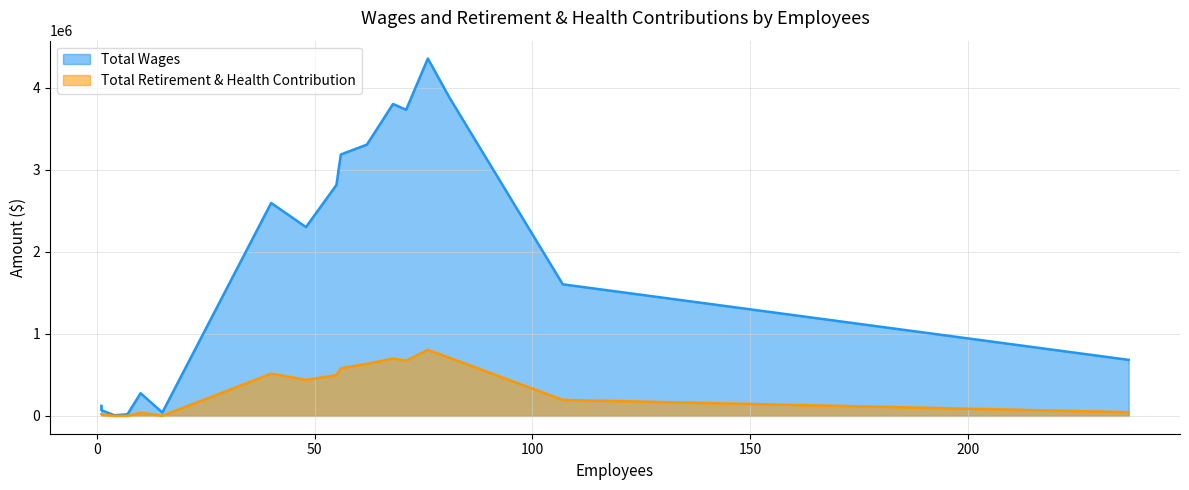

How many categories are shown in the chart?

17